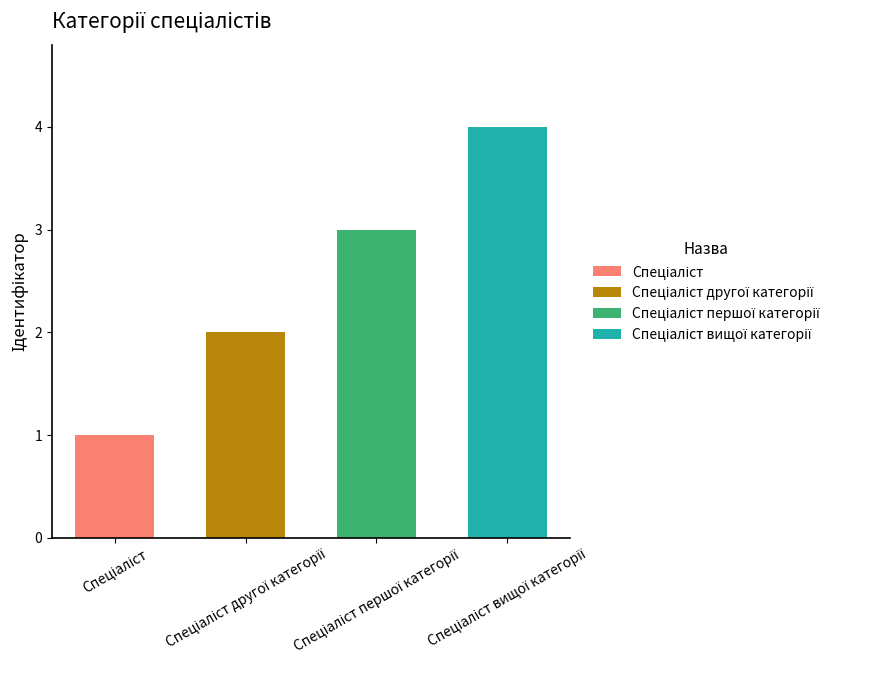

Reading left to right, what are all the values shown in this chart?

Спеціаліст=1	Спеціаліст другої категорії=2	Спеціаліст першої категорії=3	Спеціаліст вищої категорії=4